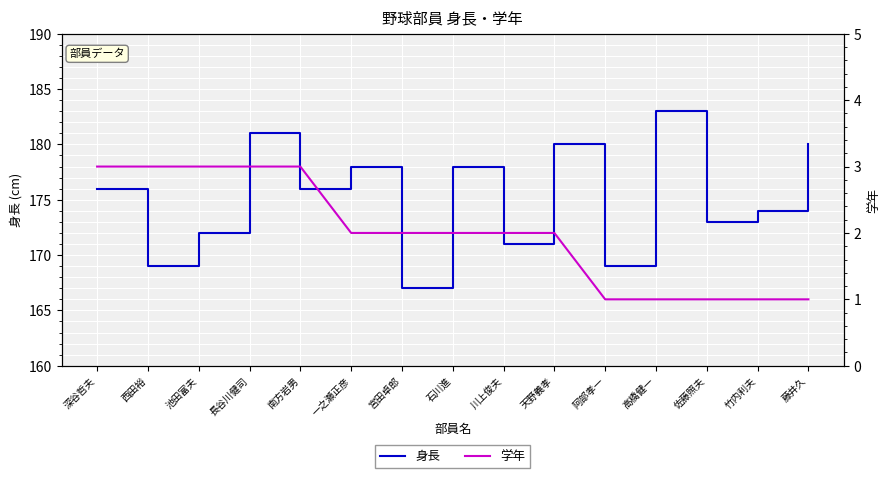

True or false: 身長 and 学年 intersect in this chart.

False